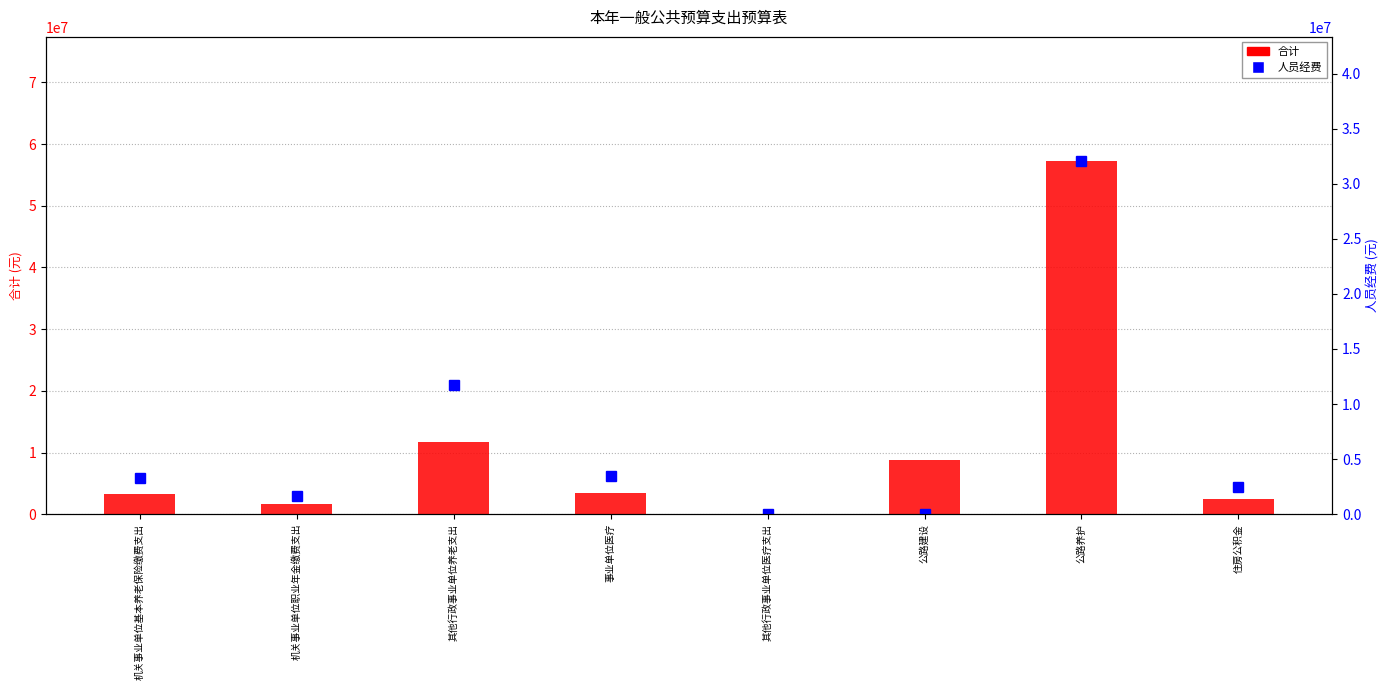

Rank the categories by 合计 value from lowest to highest.

其他行政事业单位医疗支出, 机关事业单位职业年金缴费支出, 住房公积金, 机关事业单位基本养老保险缴费支出, 事业单位医疗, 公路建设, 其他行政事业单位养老支出, 公路养护